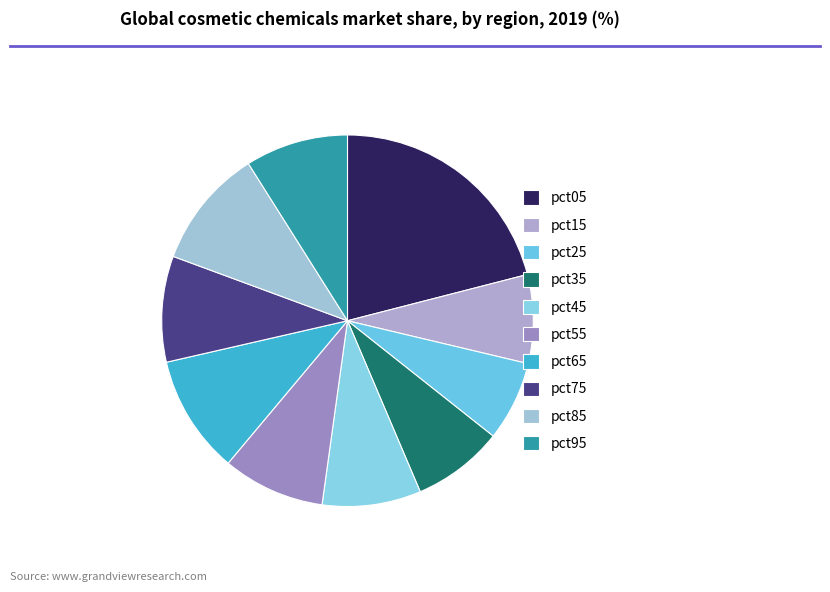

Is there a majority slice in this chart?

No